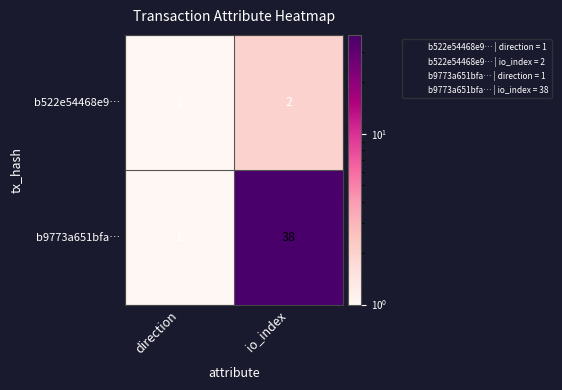

Reading right to left, what are all the values shown in this chart?

b522e54468e9…: io_index=2	direction=1
b9773a651bfa…: io_index=38	direction=1